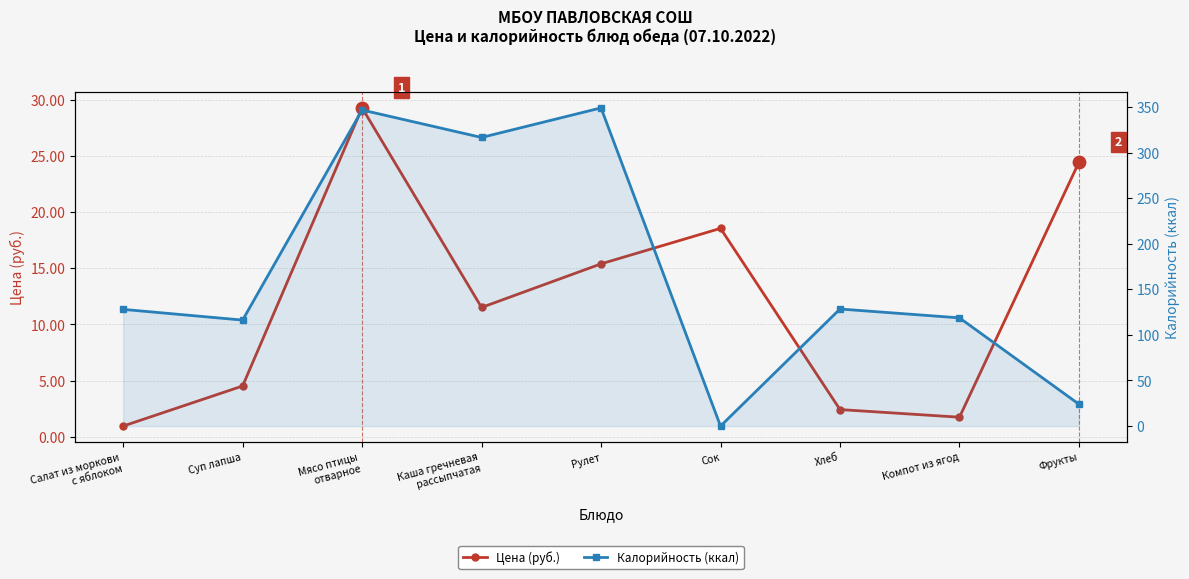

Which series has the largest total across all categories?

Калорийность (ккал)